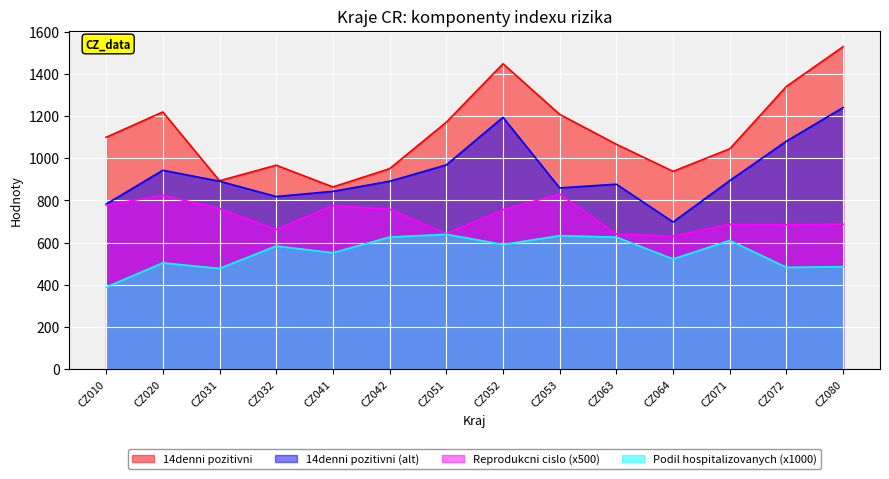

How many lines are shown in the chart?

4